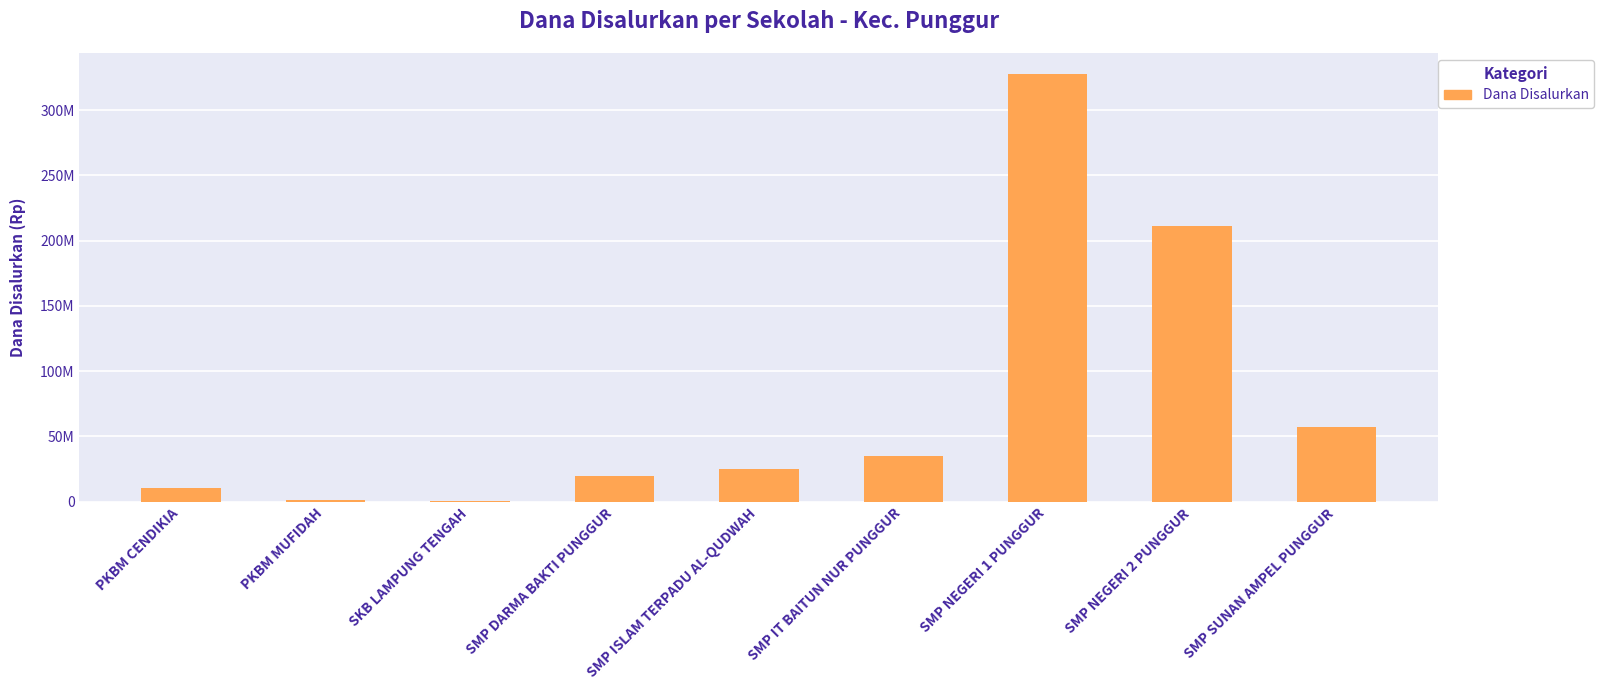

Which category has the lowest value across all series?

SKB LAMPUNG TENGAH